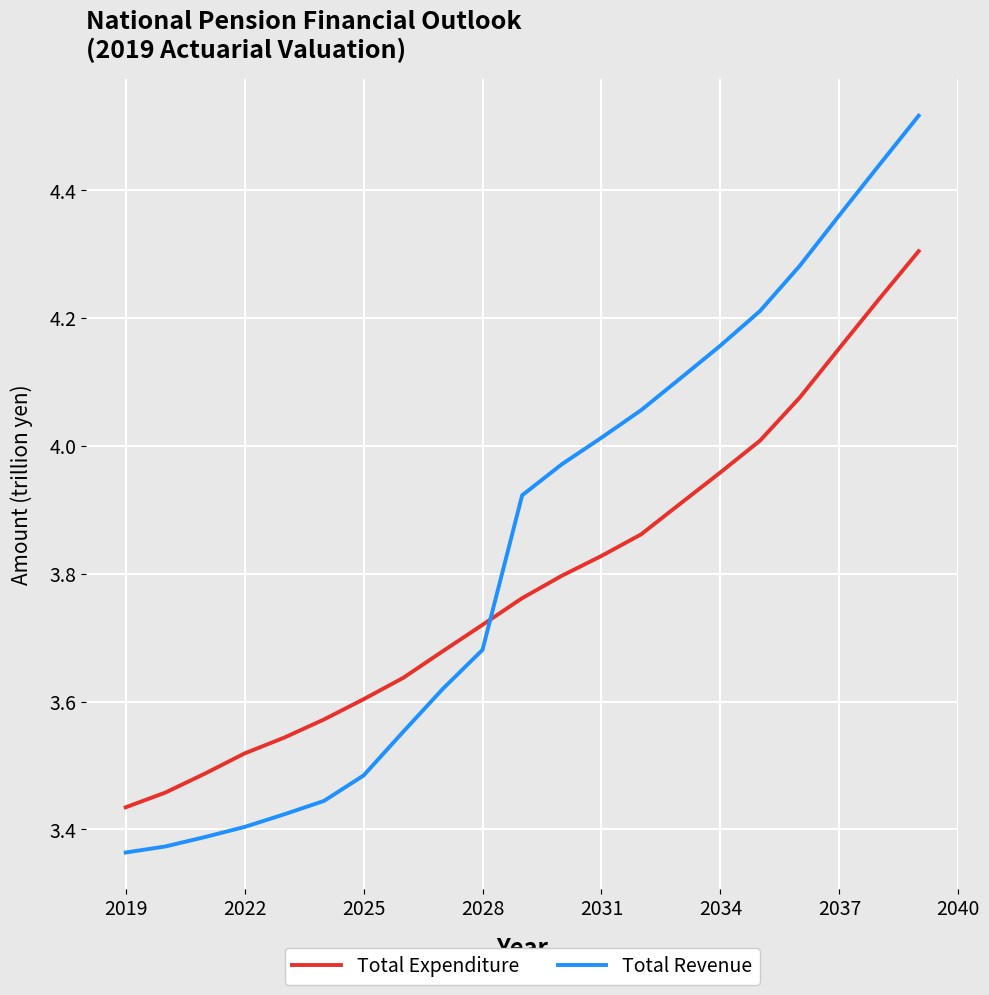

Which series has the largest total across all categories?

Total Revenue